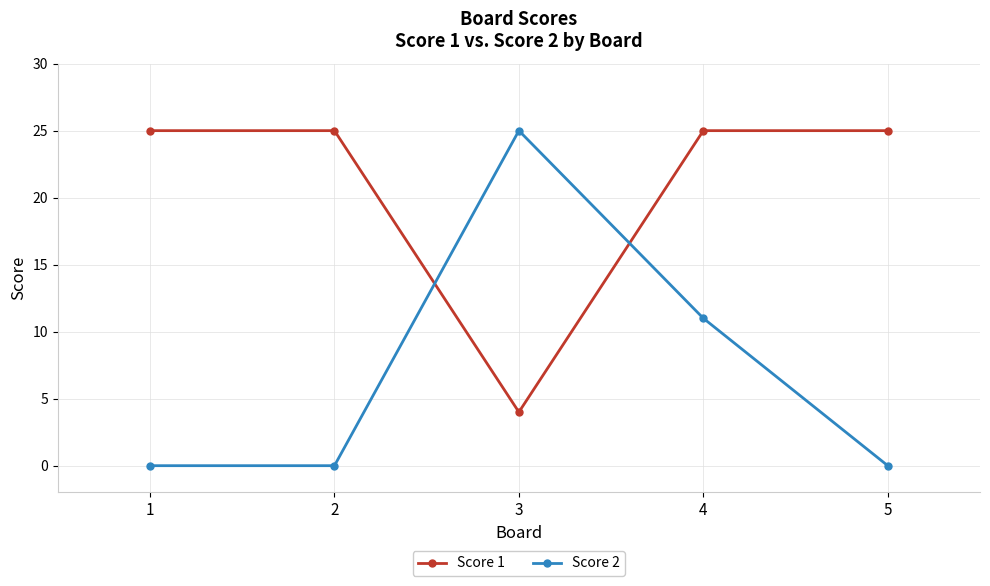

Which series ends up on top after the final intersection of Score 1 and Score 2?

Score 1